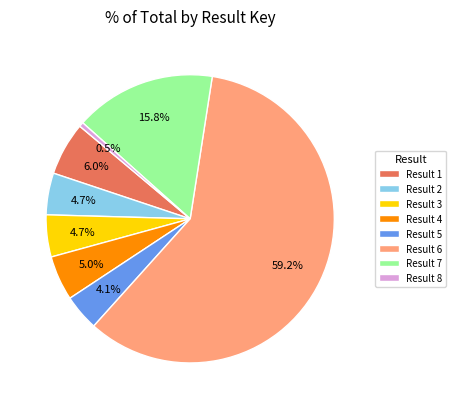

Which category has the biggest portion of the pie?

Result 6